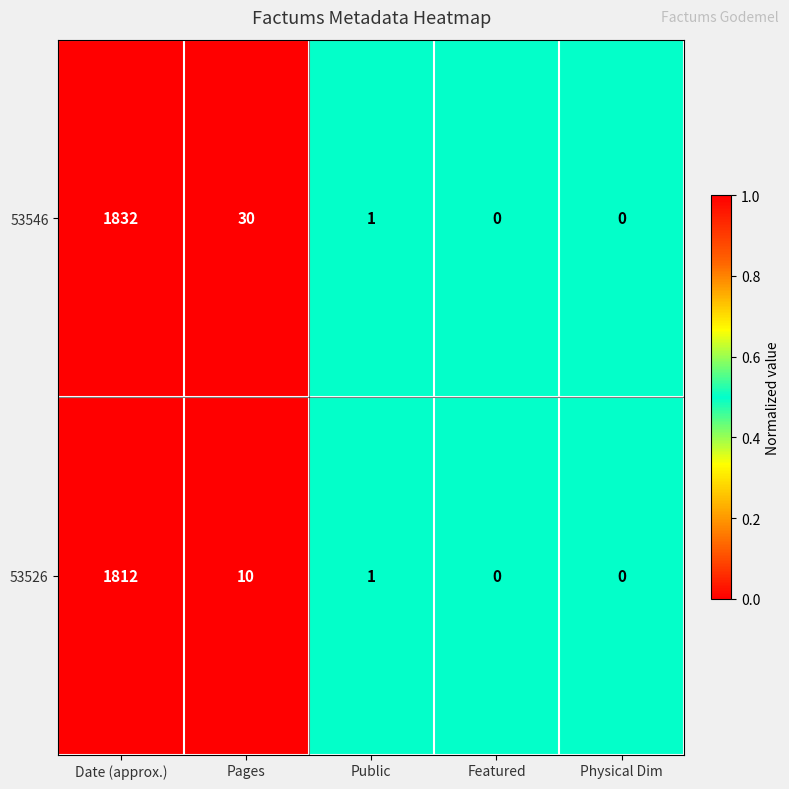

At which label is 53546 closest to 916?

Pages